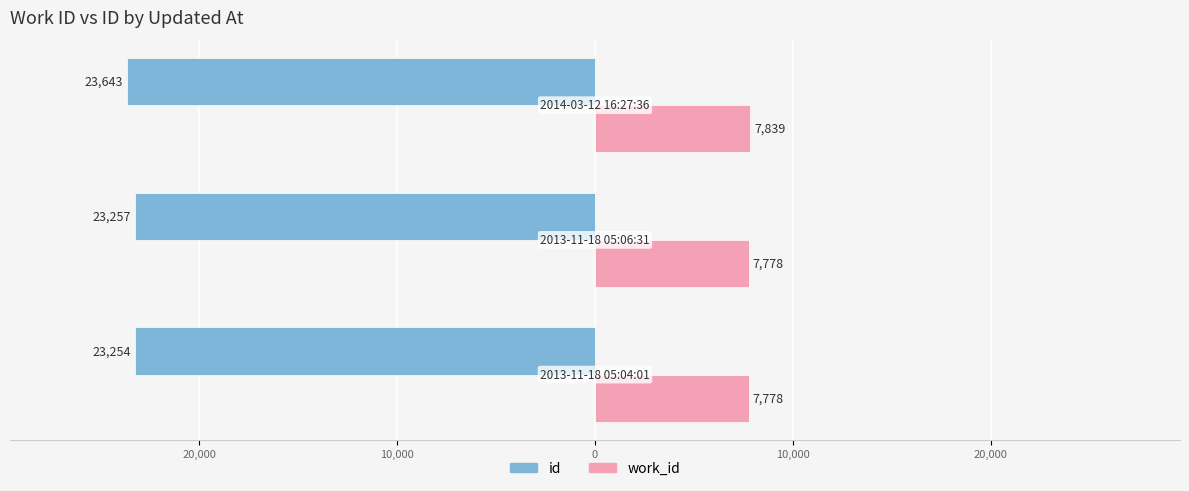

Reading left to right, extract all data points from this chart.

id: 30,000=-23254	20,000=-23257	10,000=-23643
work_id: 30,000=7778	20,000=7778	10,000=7839